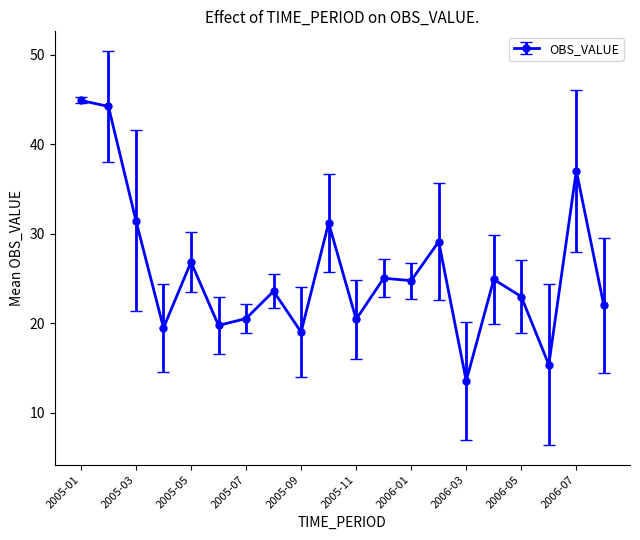

True or false: there are more than 2 points higher than both neighbors.

True